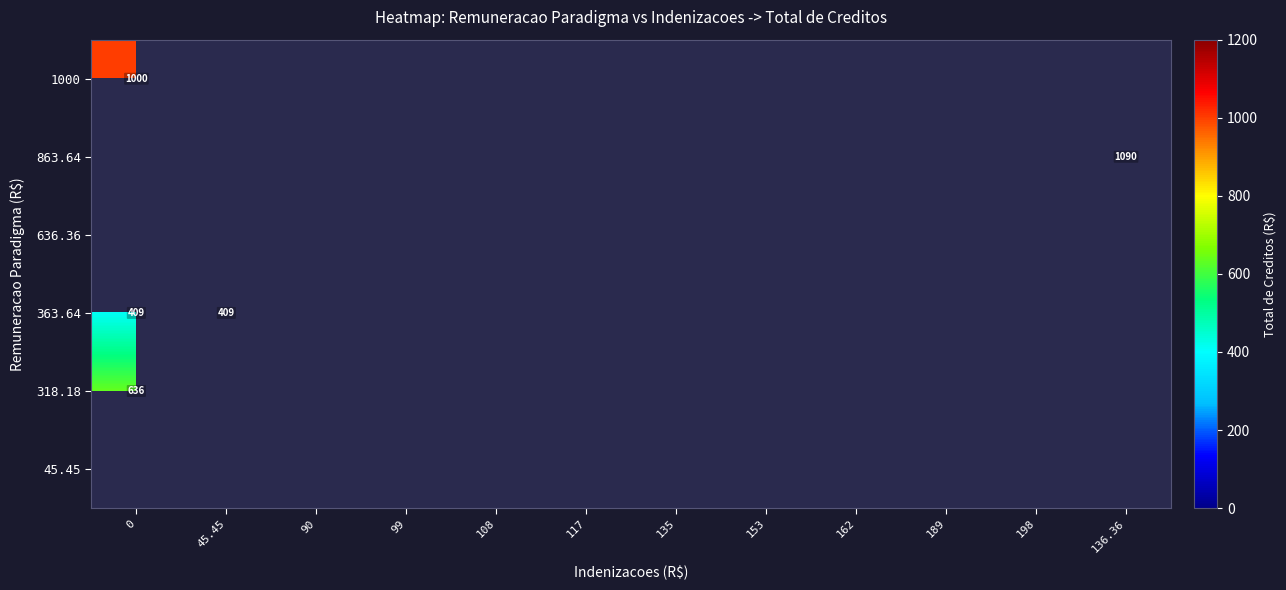

Is the value of 863.64 at 117 greater than the value of 318.18 at 153?

No